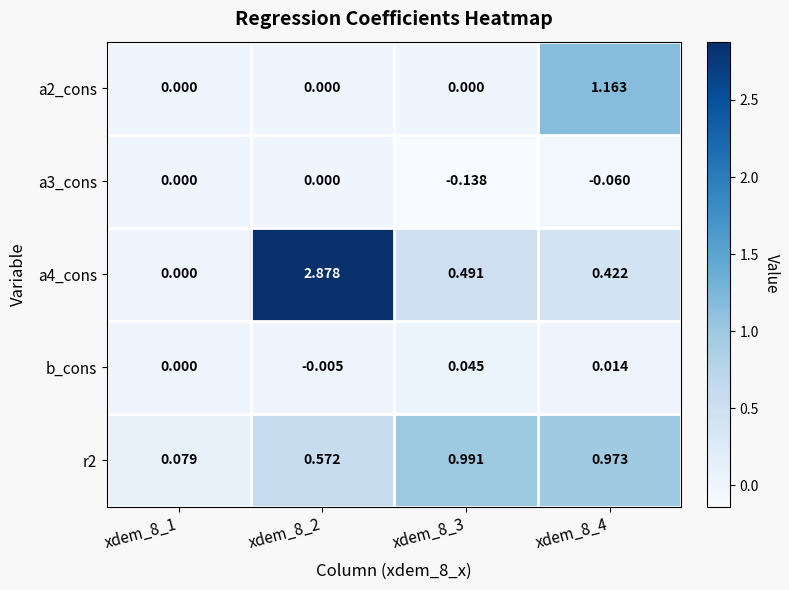

Is the value of a4_cons at xdem_8_4 greater than the value of r2 at xdem_8_2?

No